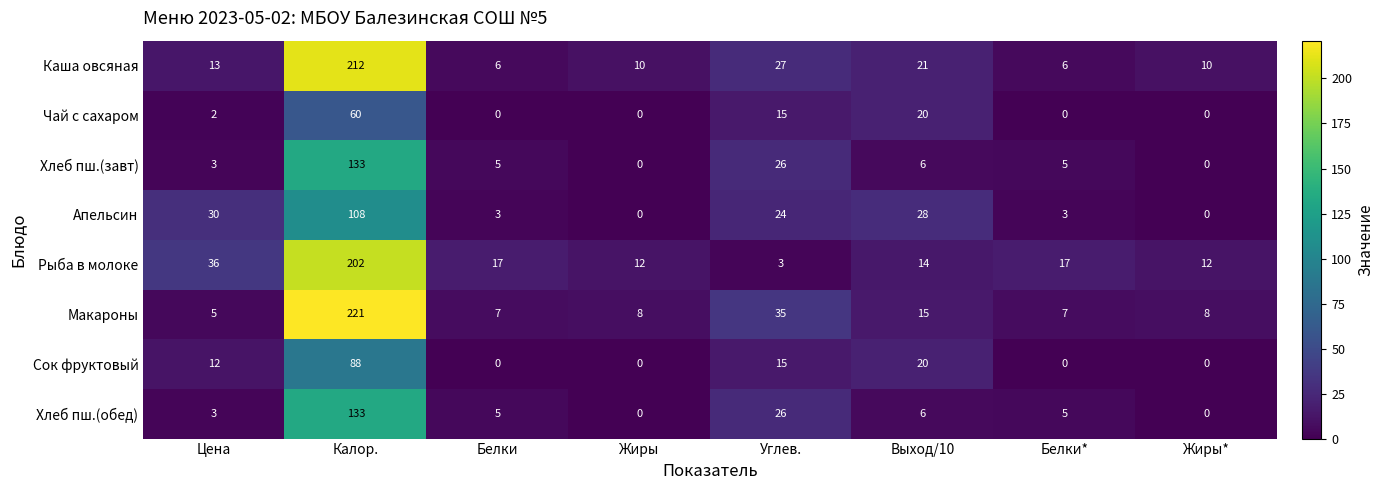

Which series has the largest total across all categories?

Рыба в молоке